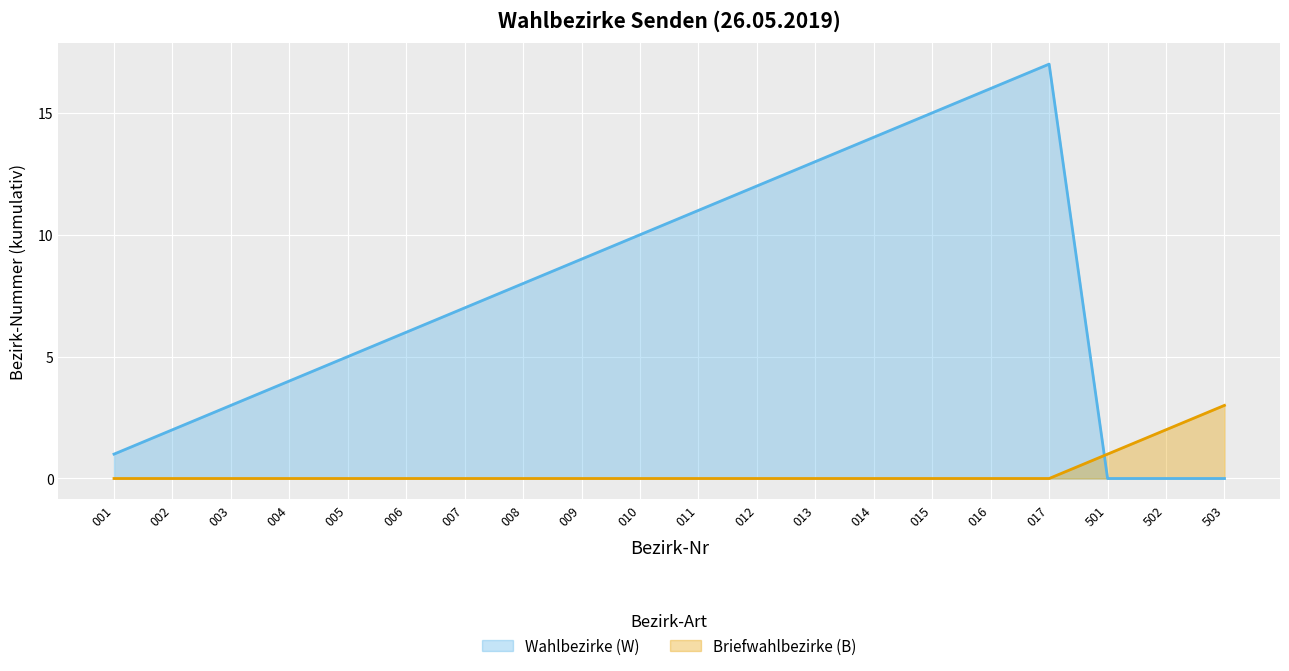

At which label does Wahlbezirke (W) reach its minimum?

501